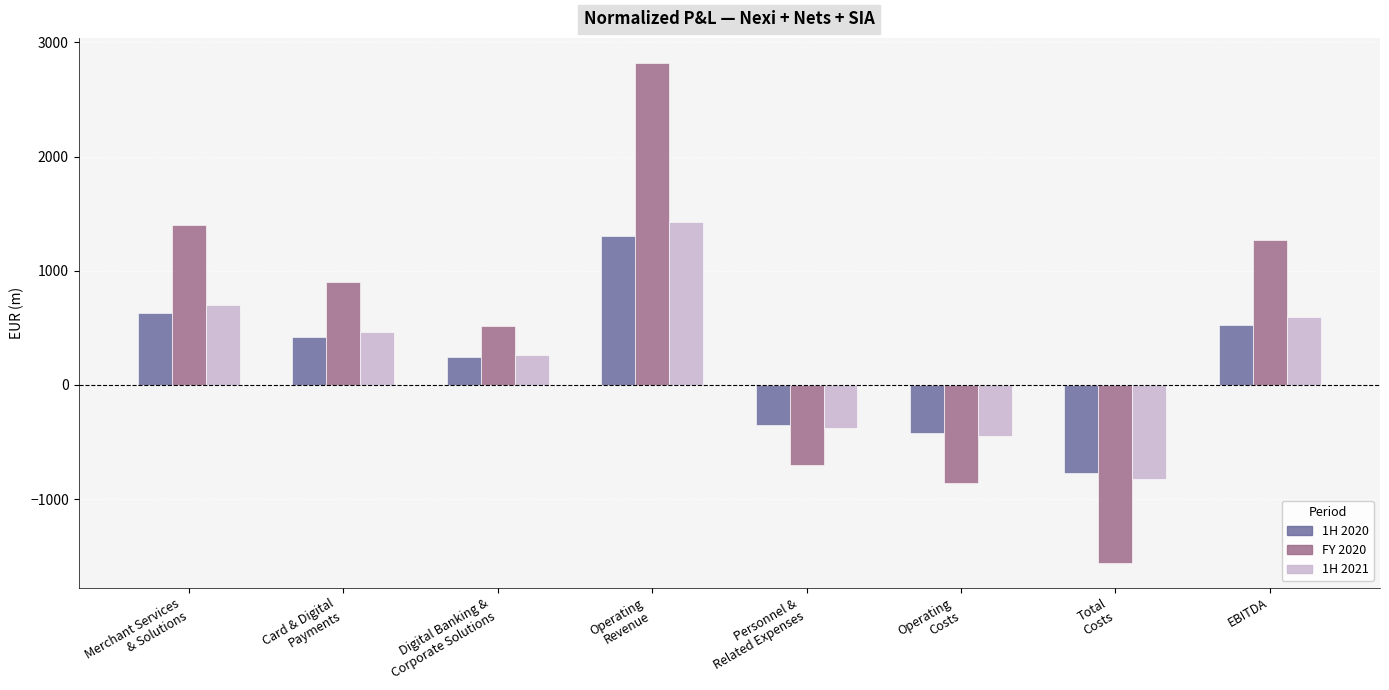

What is the average value of the FY 2020 series?

474.6